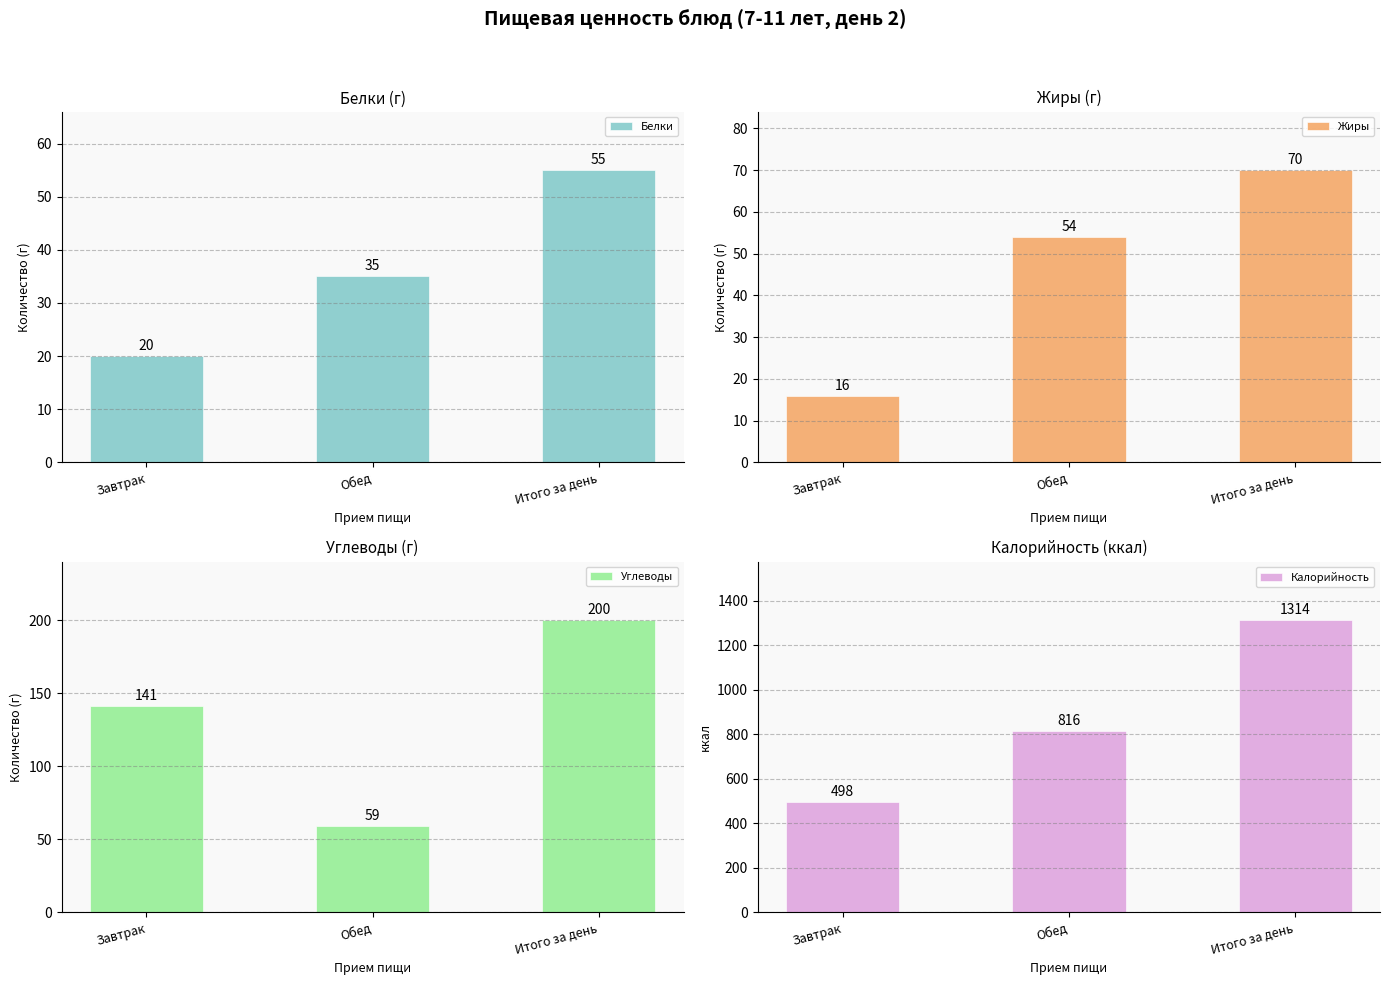

Between Обед and Итого за день, which is larger?

Итого за день